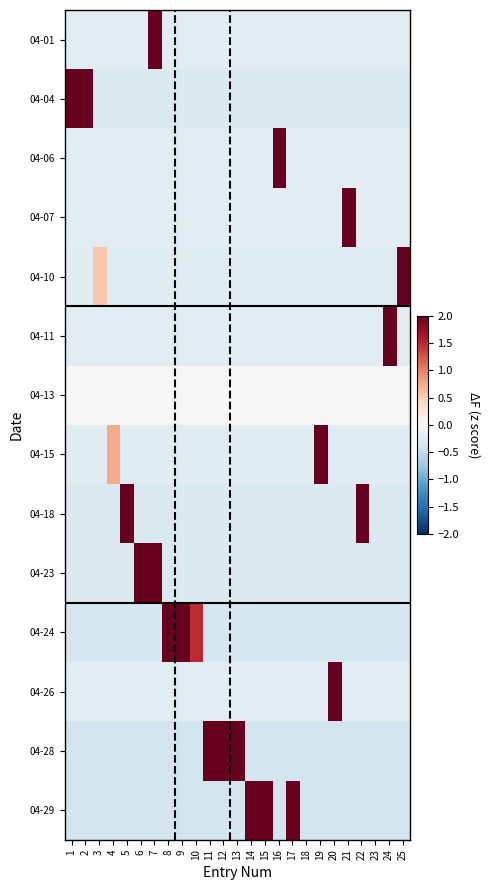

At 17, list the series in order from largest to smallest.

04-29, 04-13, 04-07, 04-01, 04-26, 04-06, 04-11, 04-10, 04-15, 04-04, 04-18, 04-23, 04-24, 04-28